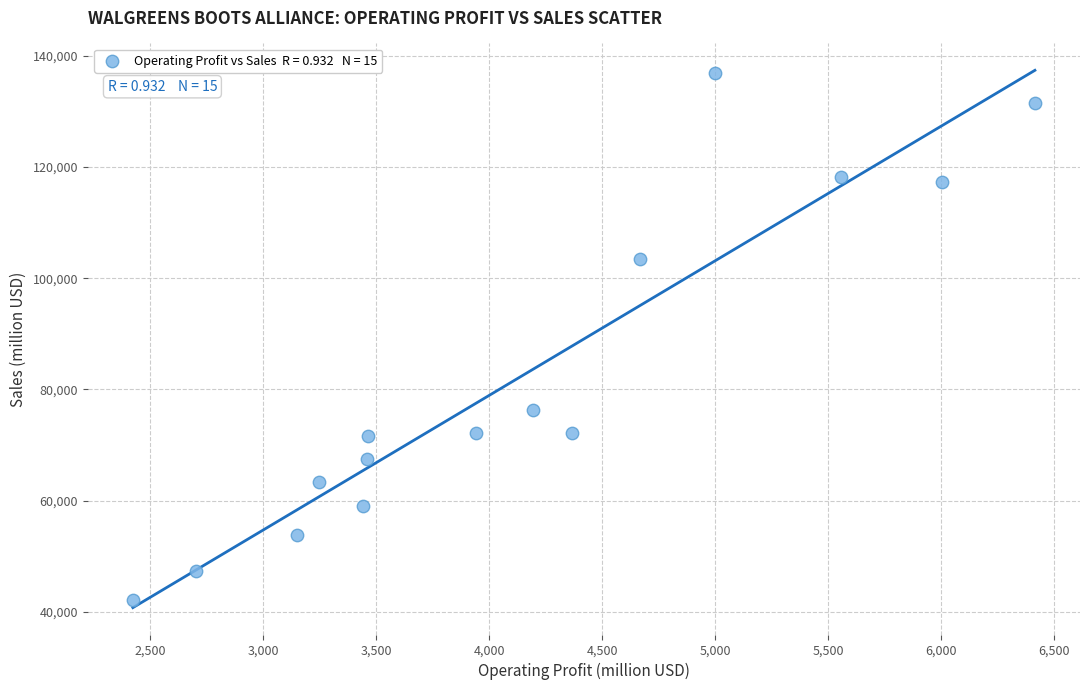

What is the range of Y values (max minus min)?

94664